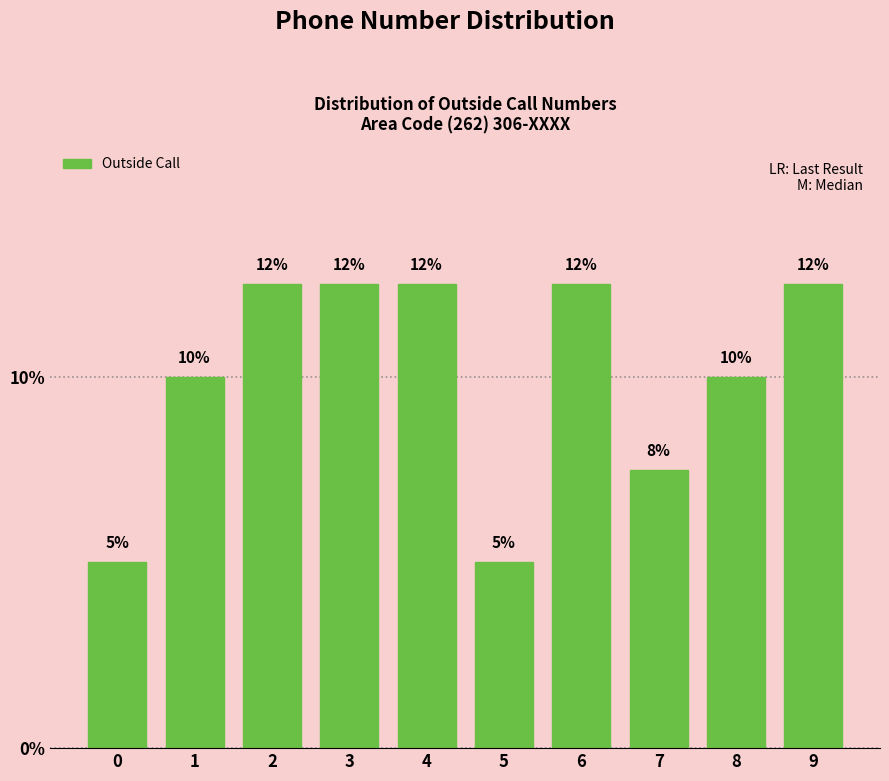

How many bars are there in total?

10